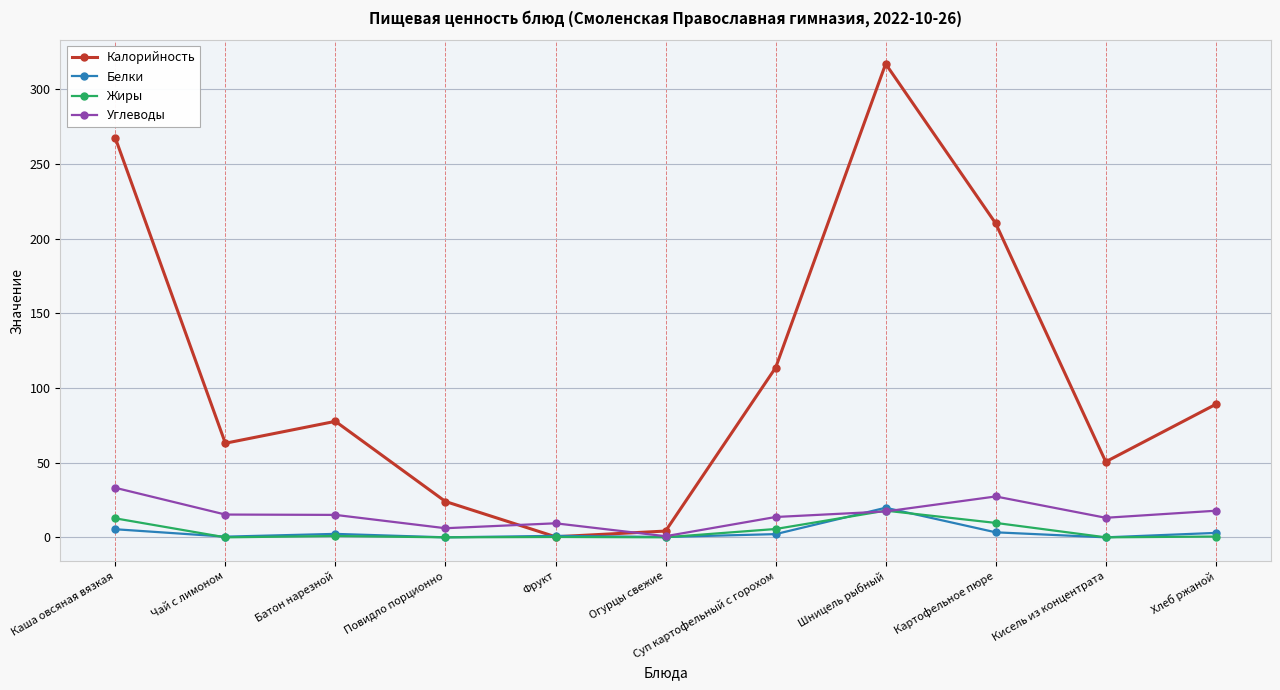

How many series are shown in this chart?

4